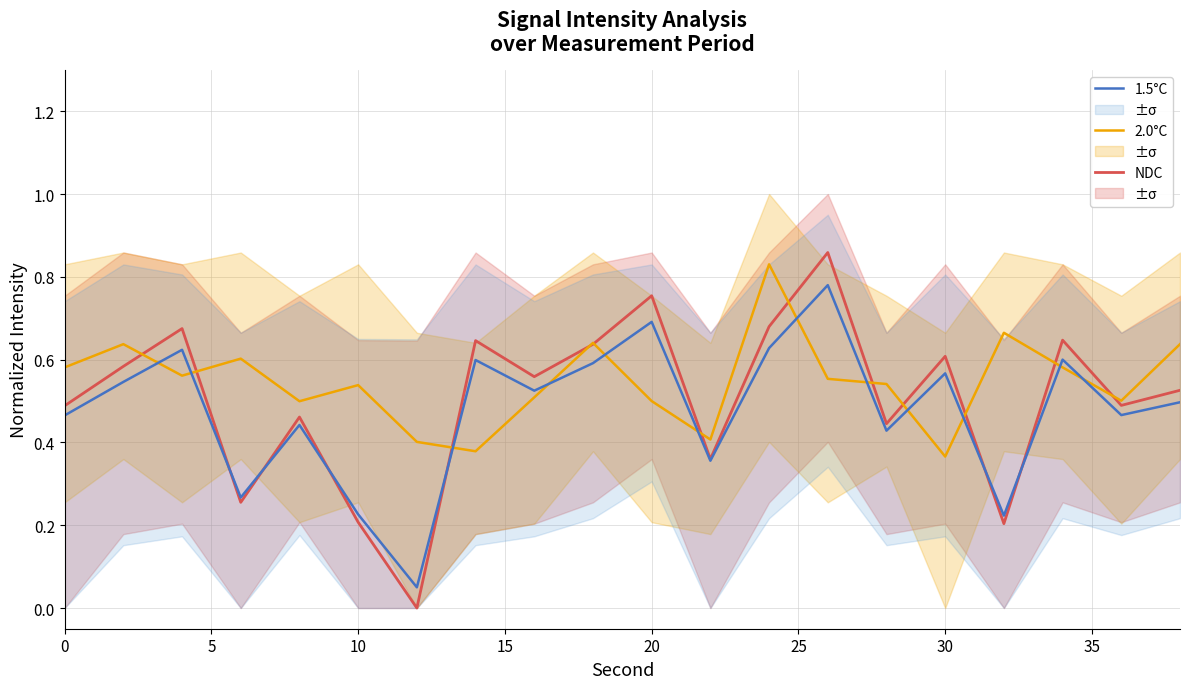

Which series has the largest range (max minus min)?

NDC